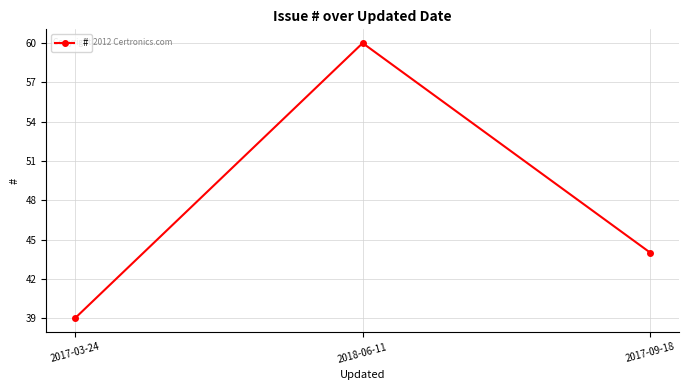

List the labels in order of value, smallest first.

2017-03-24, 2017-09-18, 2018-06-11